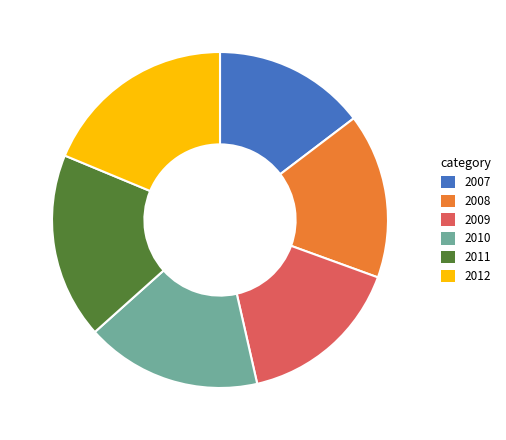

Between 2010 and 2009, which is larger?

2010